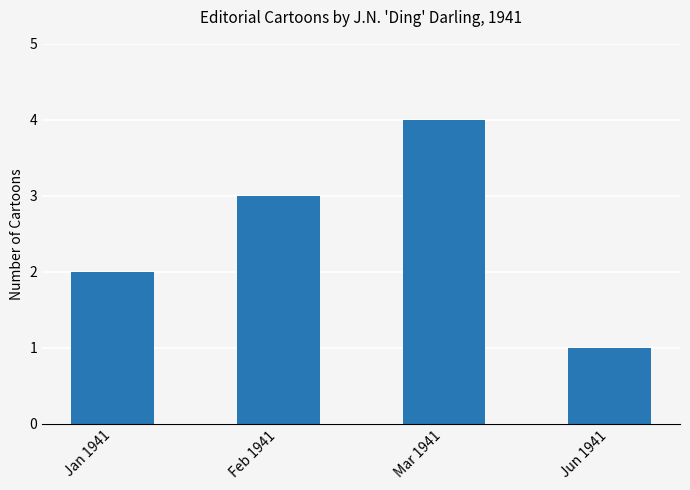

Which has a higher value, Jan 1941 or Jun 1941?

Jan 1941